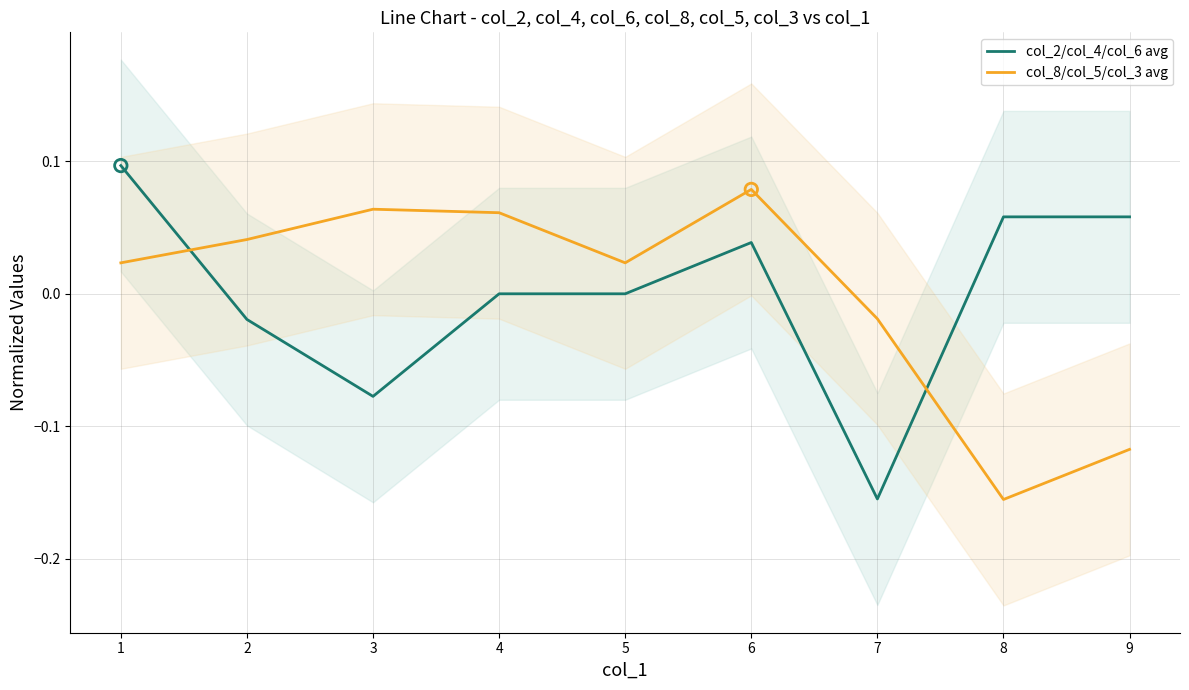

At how many categories does at least one series exceed 0?

8